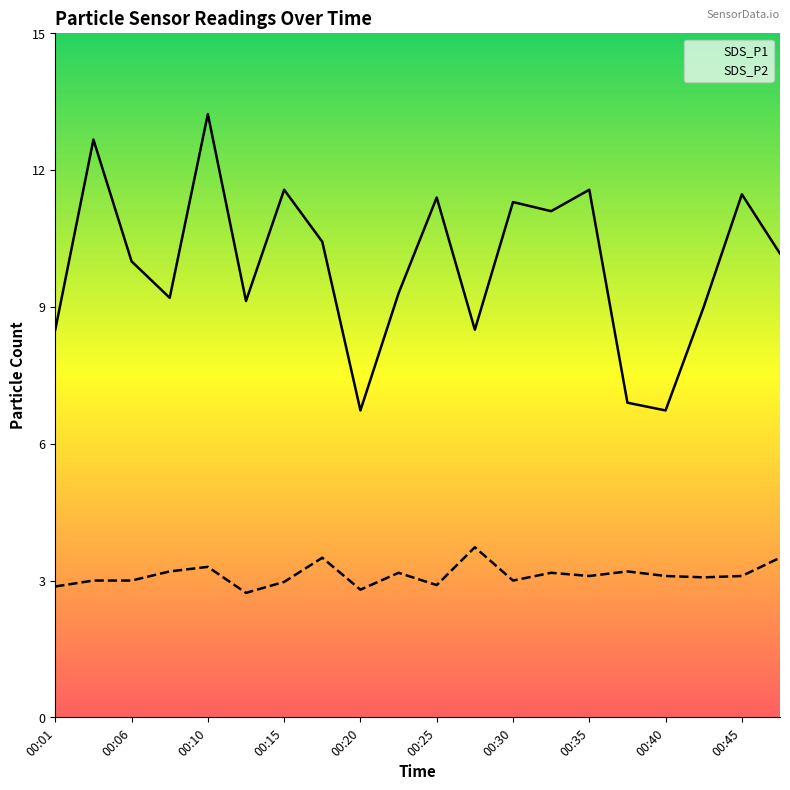

The value of SDS_P1 at 00:18 is 7.2. True or false?

False